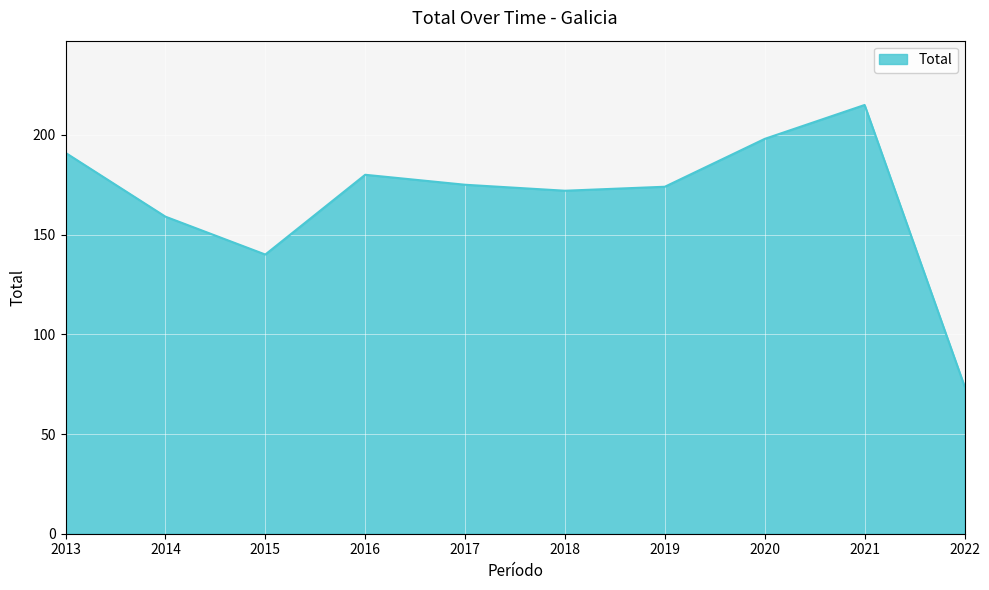

What is the difference between the second highest and second lowest values?

58